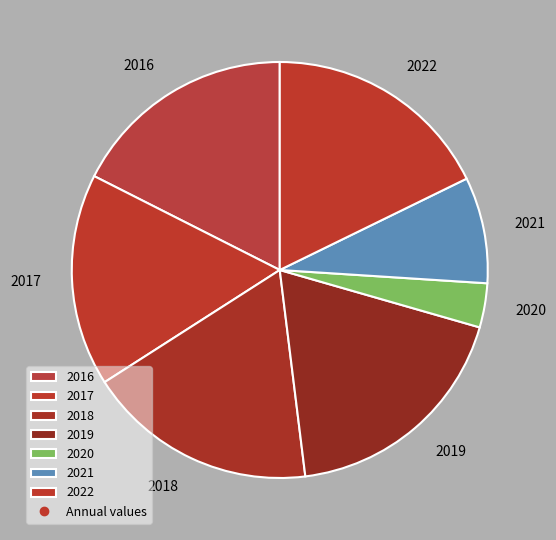

How many slices are in this pie chart?

7